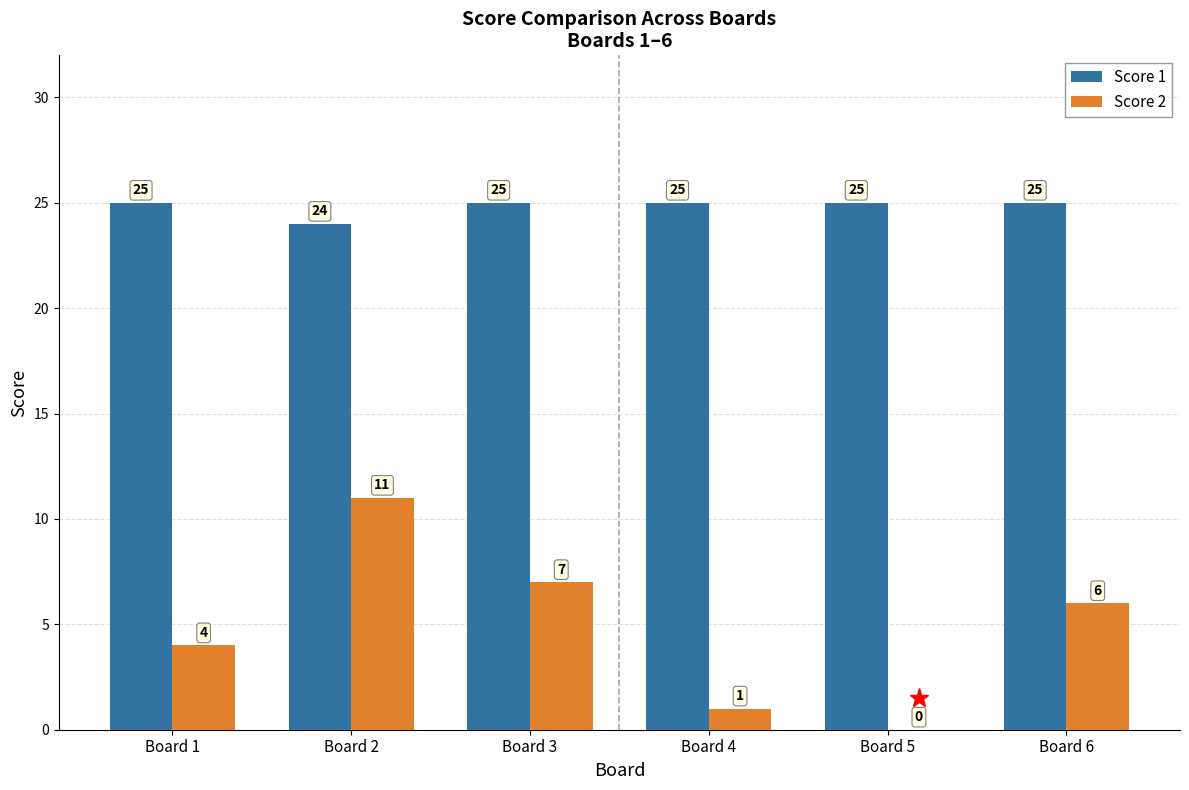

What is the highest value of the Score 2 series?

11